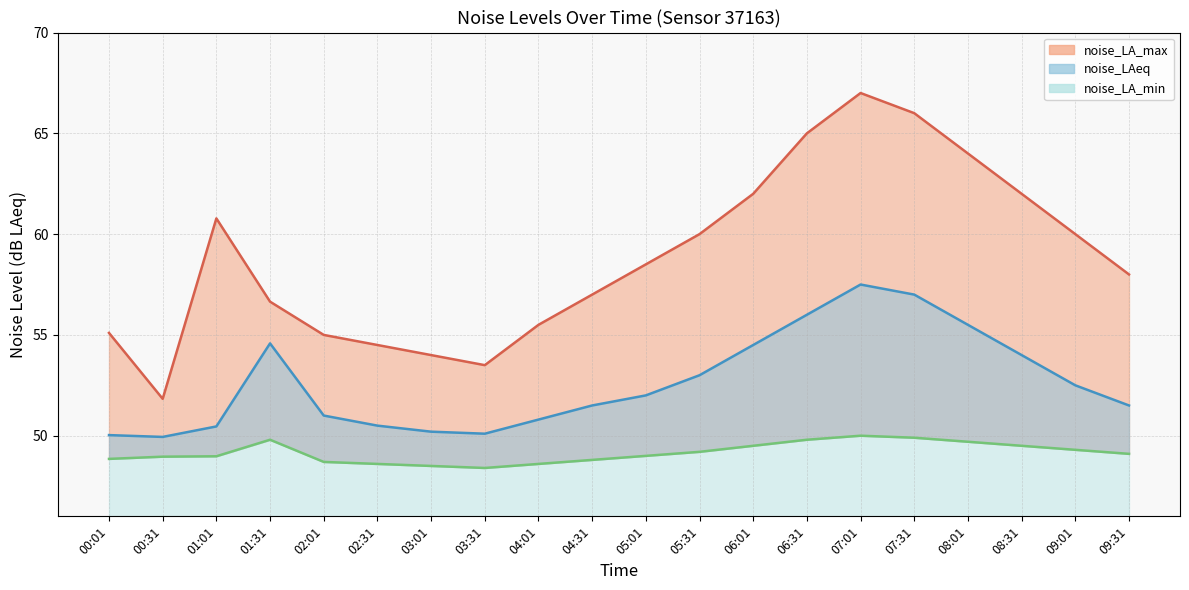

True or false: noise_LA_min and noise_LA_max cross at least once.

False